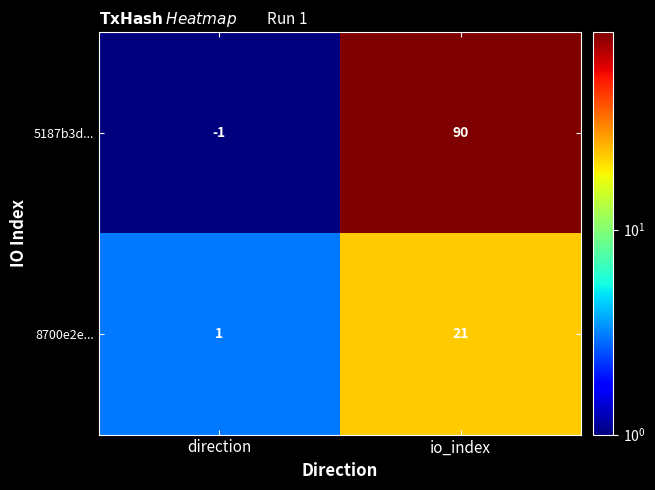

What is the highest value of the 8700e2e... series?

21